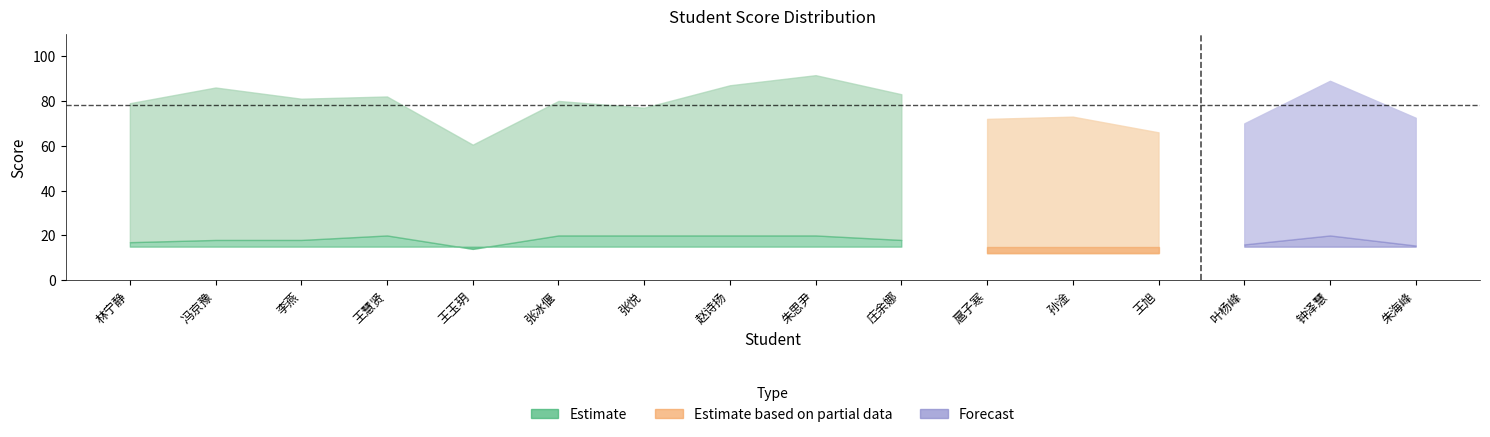

What is the difference between the 总分 values at 王慧贤 and 张冰偃?

2.0